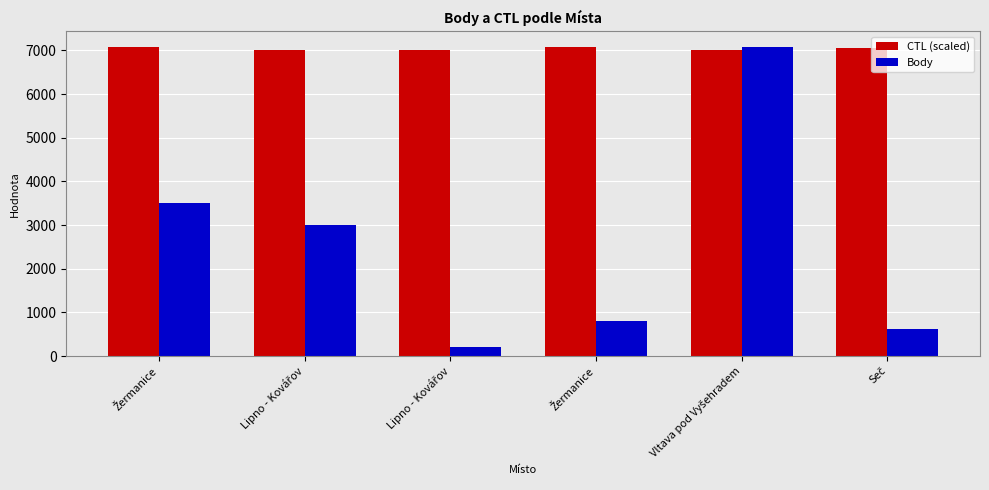

Reading right to left, list all the values displayed in this chart.

CTL (scaled): Seč=7052.3	Vltava pod Vyšehradem=7006.2	Žermanice=7081.0	Lipno - Kovářov=7019.6	Lipno - Kovářov=7019.5	Žermanice=7080.5
Body: Seč=624.0	Vltava pod Vyšehradem=7081.0	Žermanice=804.0	Lipno - Kovářov=202.0	Lipno - Kovářov=2994.0	Žermanice=3517.0